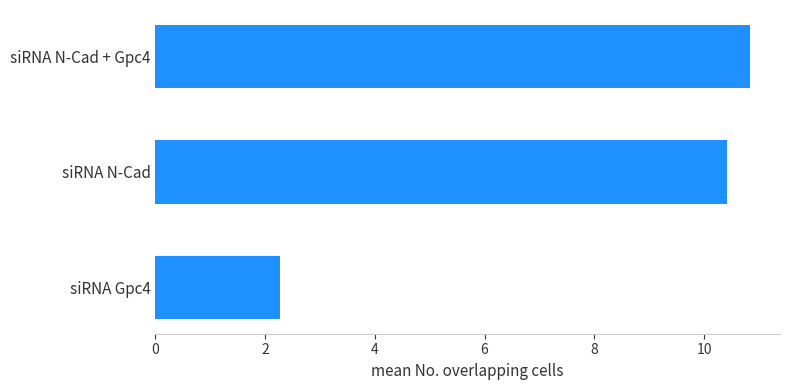

Rank the categories by value from highest to lowest.

siRNA N-Cad + Gpc4, siRNA N-Cad, siRNA Gpc4